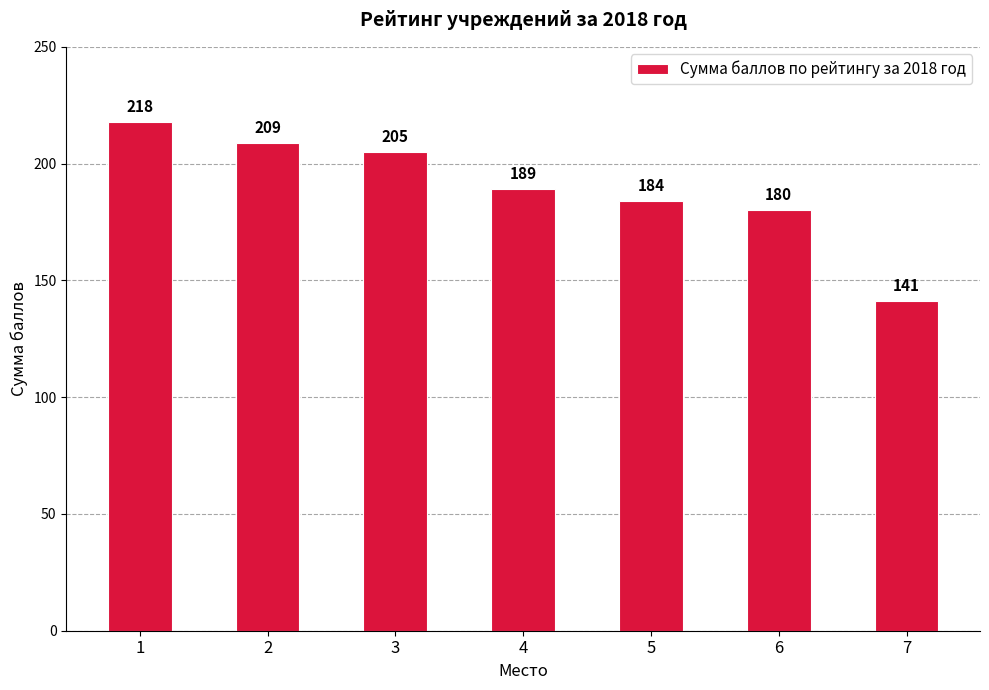

What is the average value?

189